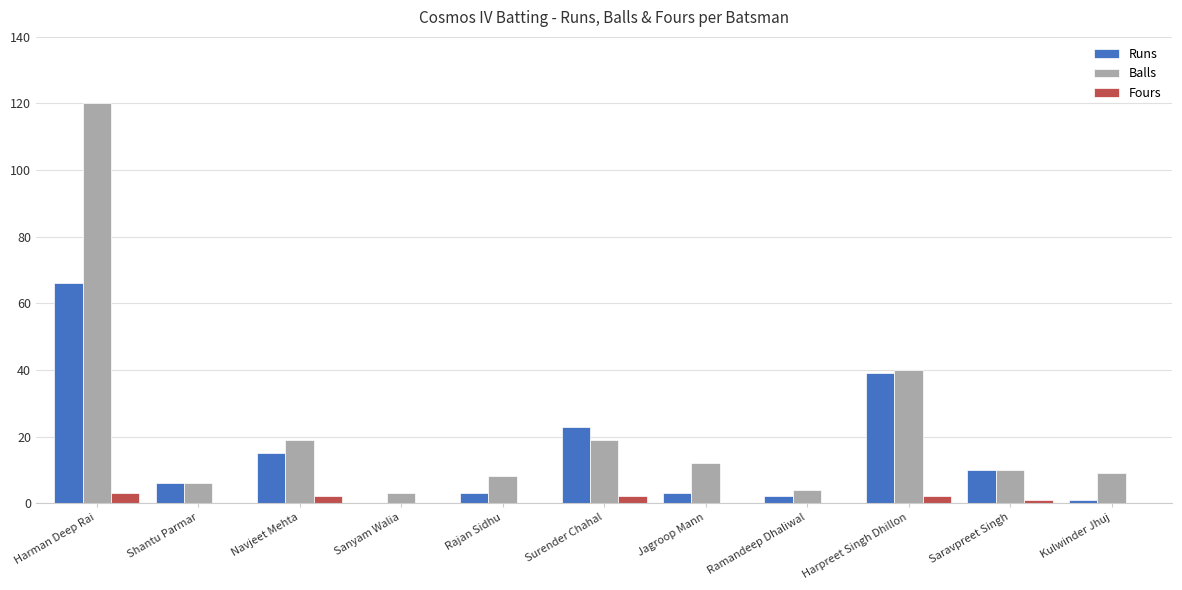

Which series has the largest range (max minus min)?

Balls